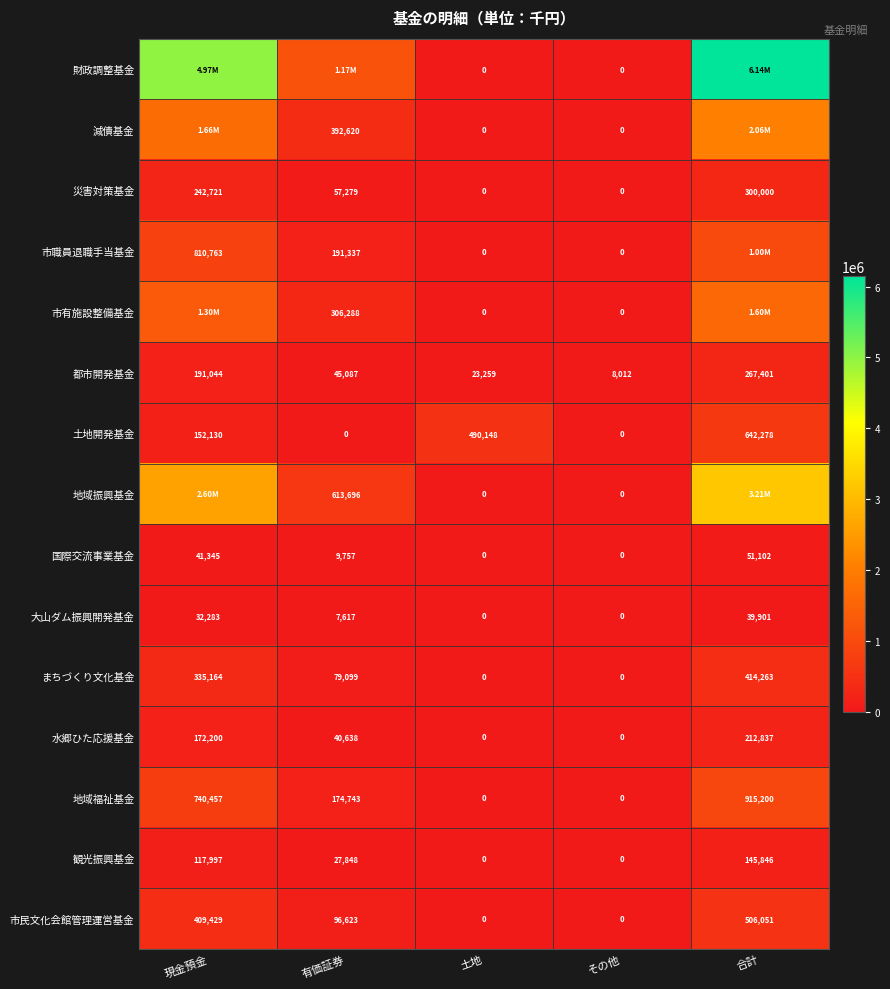

What is the difference between the highest and lowest values at その他?

8012